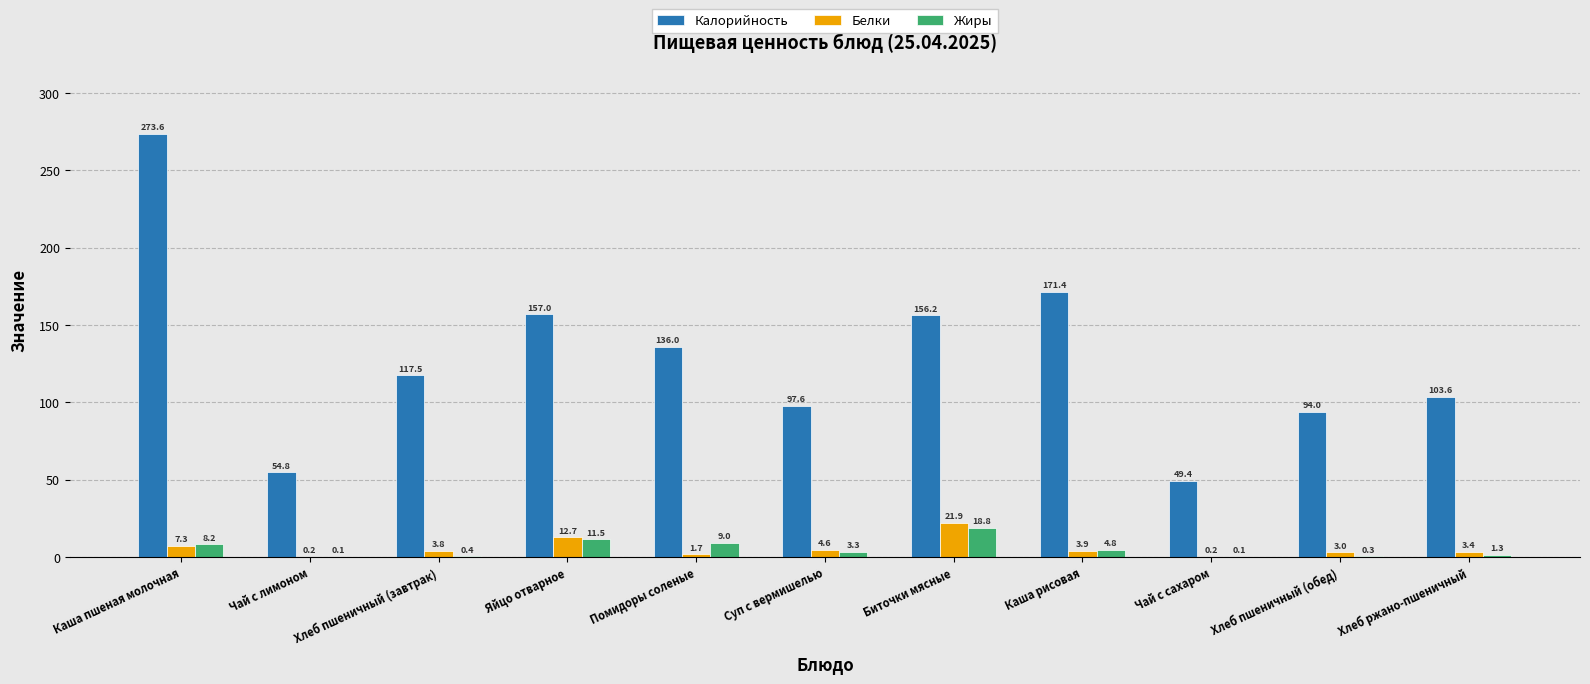

What is the sum of all Белки values?

62.7